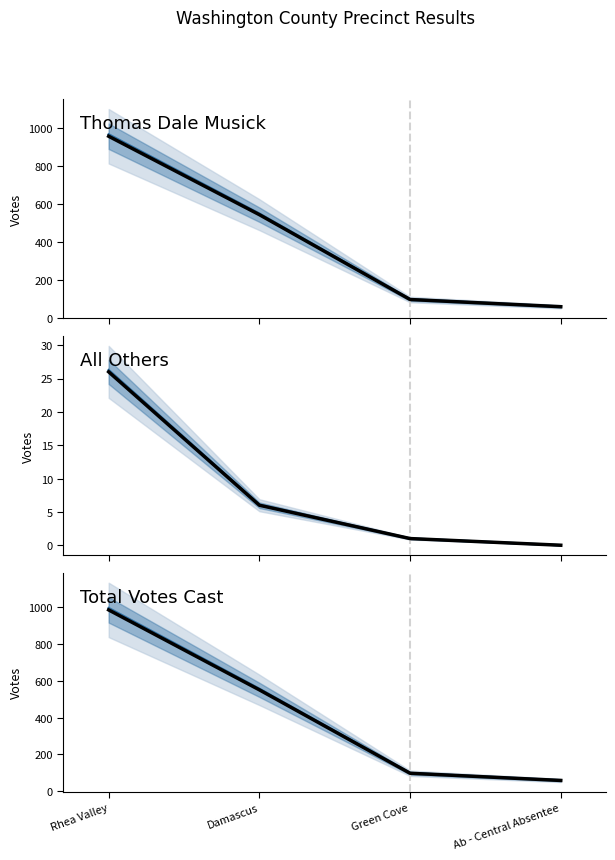

At how many categories does at least one series exceed 889?

1